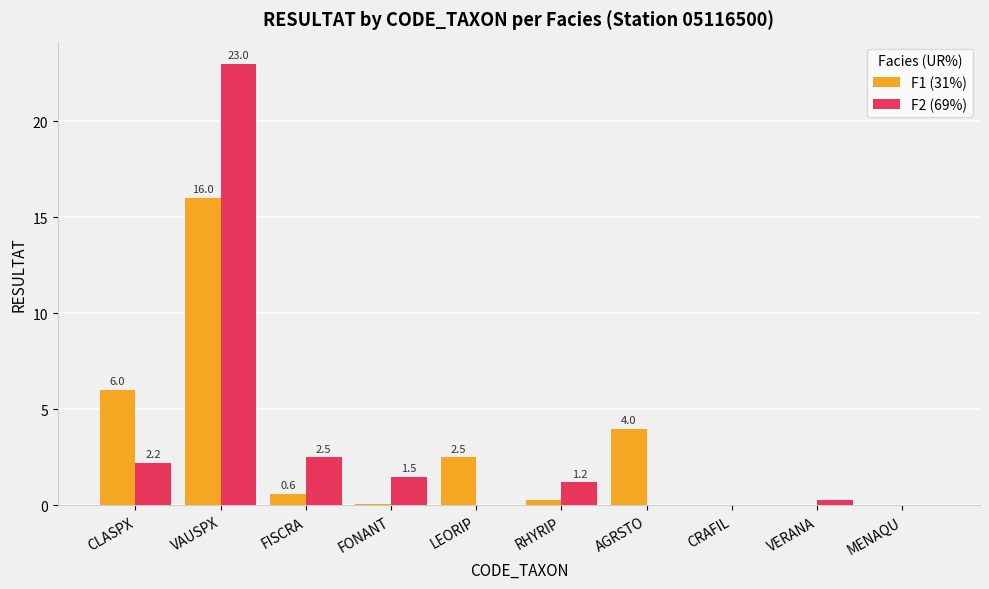

What is the total value across all series at RHYRIP?

1.5